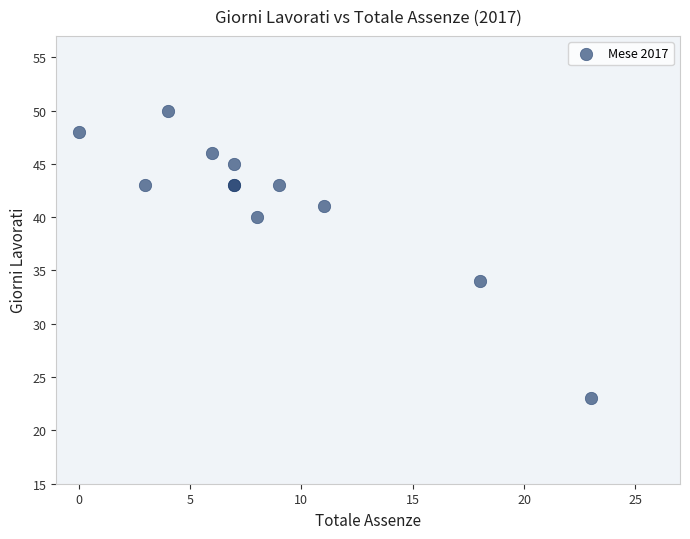

What Y value in the scatter plot is closest to 36?

34